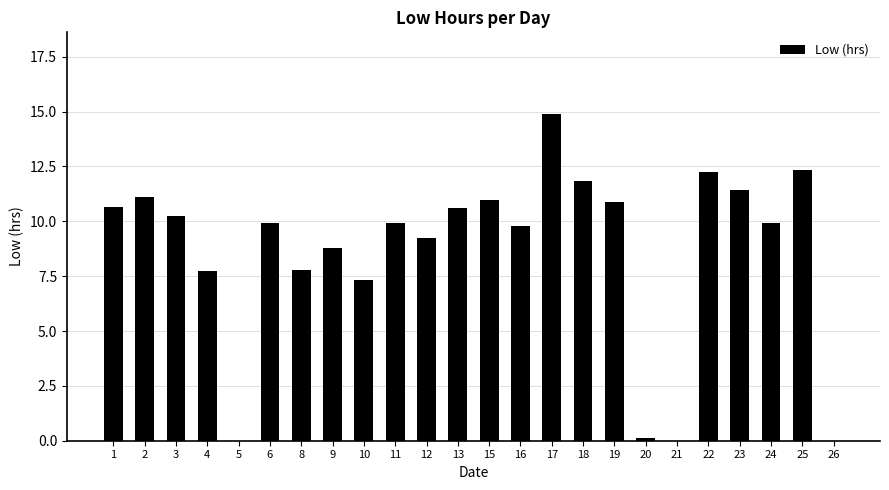

What is the change in value from 9 to 24?

+1.1